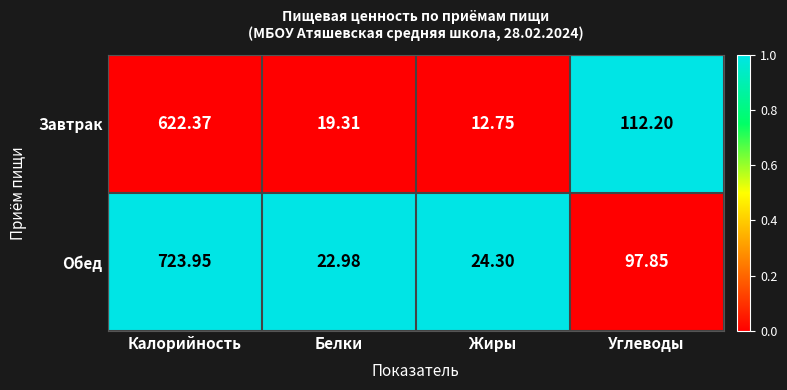

Rank the series by their maximum value, from lowest to highest.

Завтрак, Обед